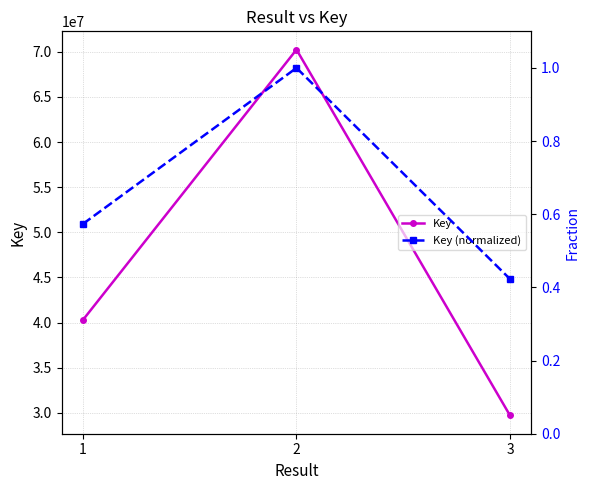

Reading left to right, what are all the values shown in this chart?

Key: 1=40300008.0	2=70247847.0	3=29707004.0
Key (normalized): 1=0.6	2=1.0	3=0.4